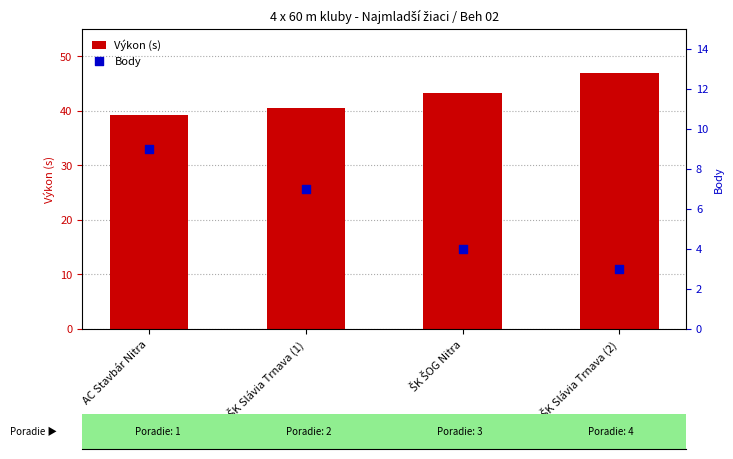

Which series reaches the maximum Y coordinate?

Výkon (s)